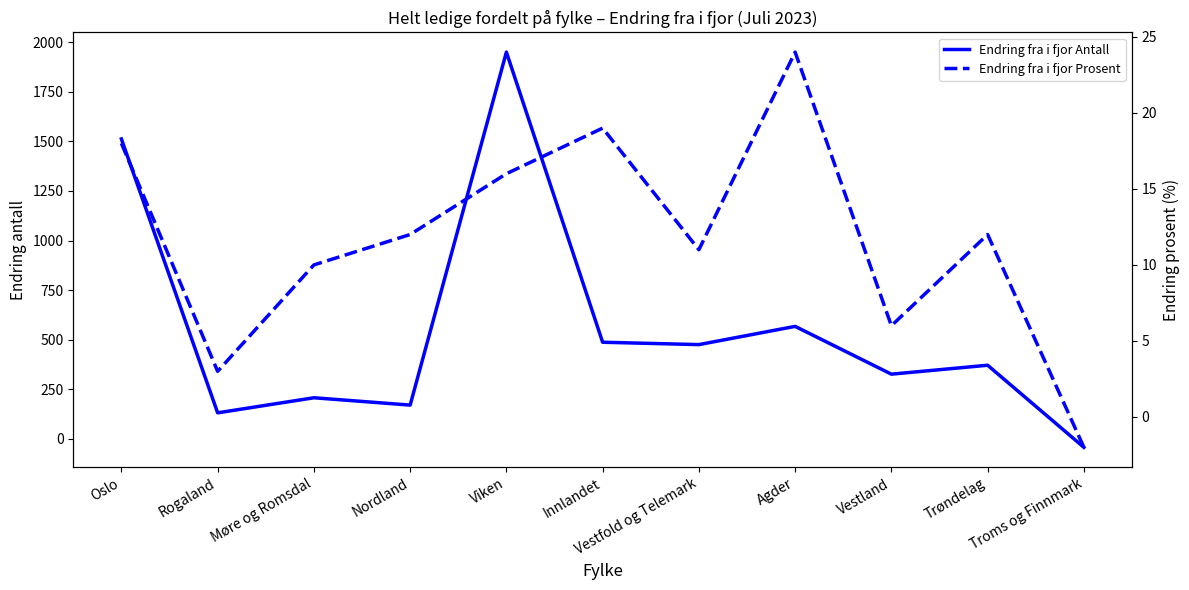

How many lines are shown in the chart?

2